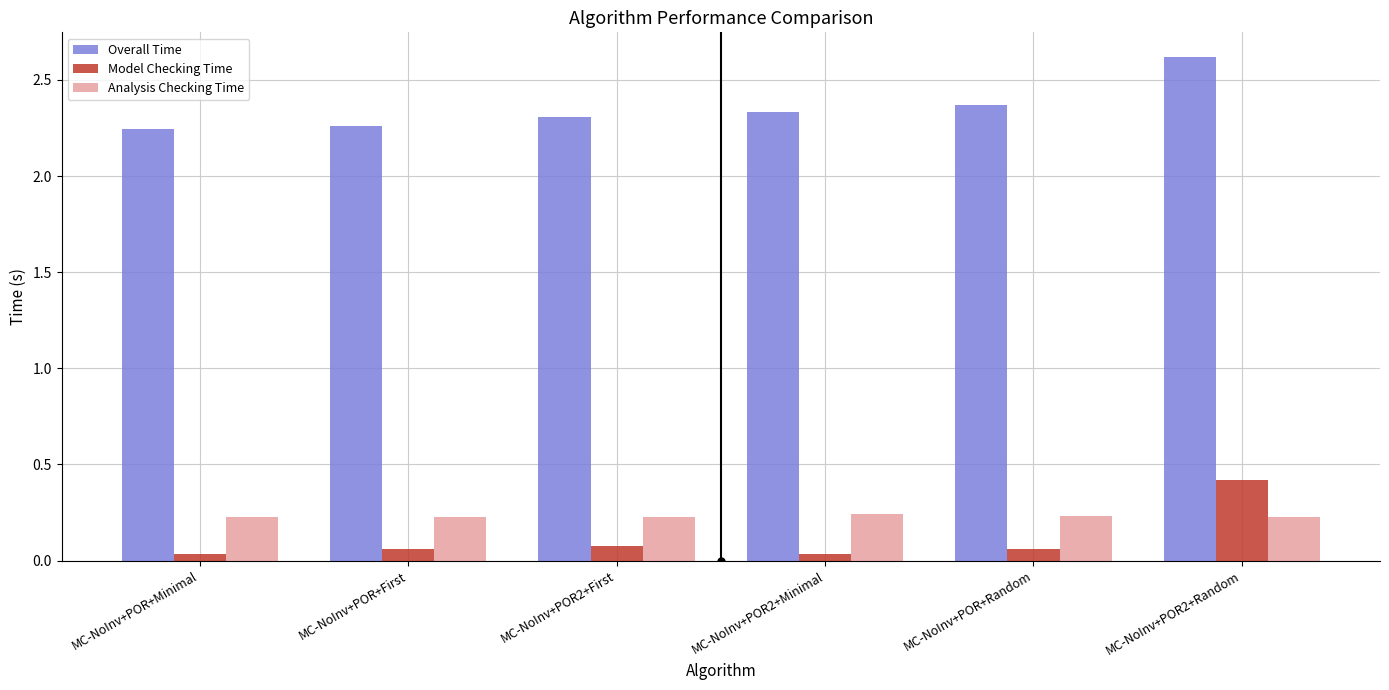

Which series has the largest range (max minus min)?

Model Checking Time